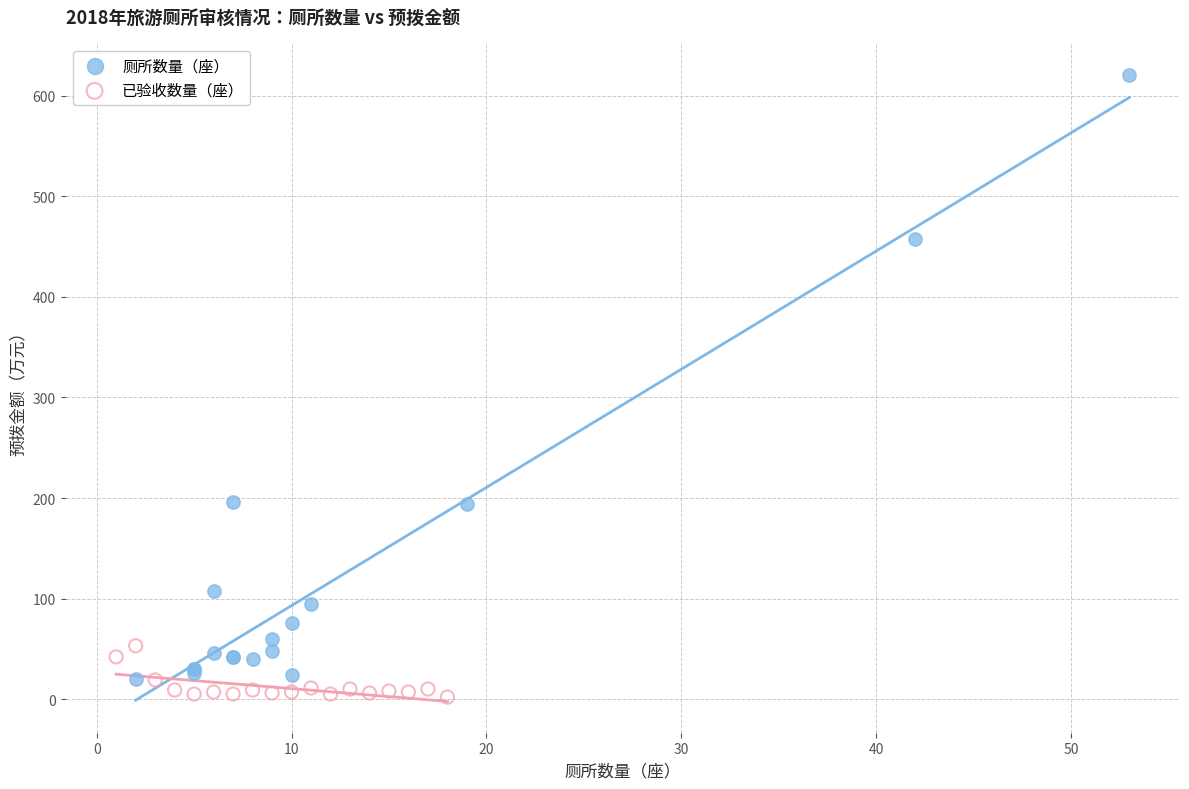

Which series reaches the minimum Y coordinate?

已验收数量（座）